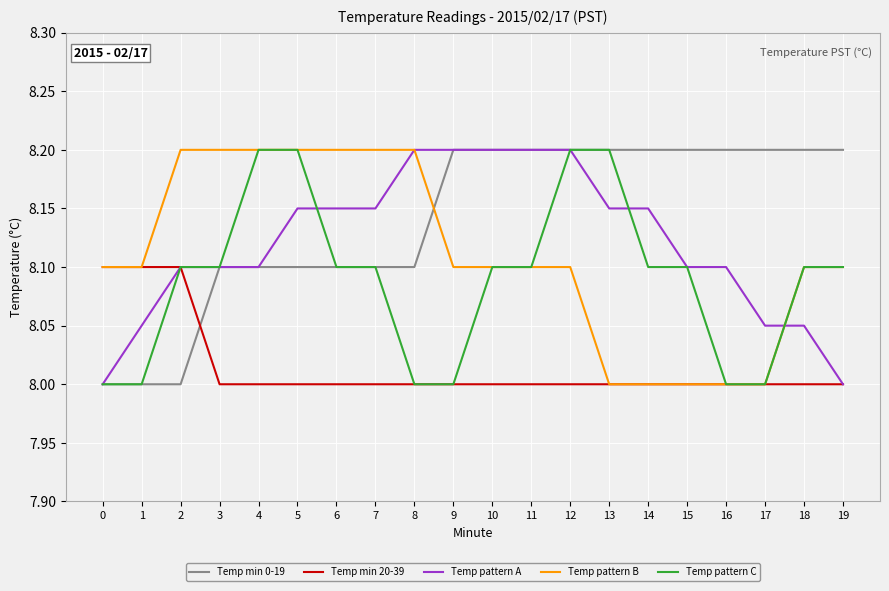

Which series has the largest total across all categories?

Temp min 0-19